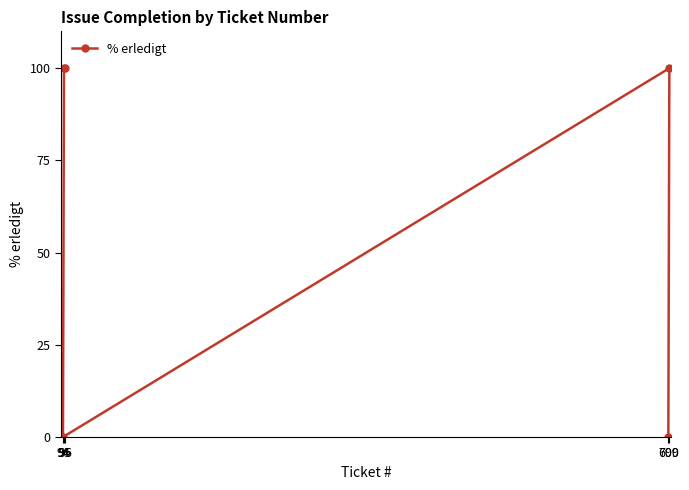

What is the label of the 3rd point from the right?

94